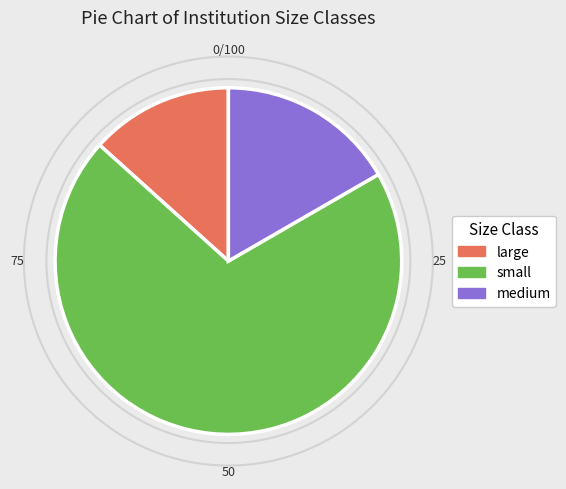

Is small the majority of the pie?

Yes